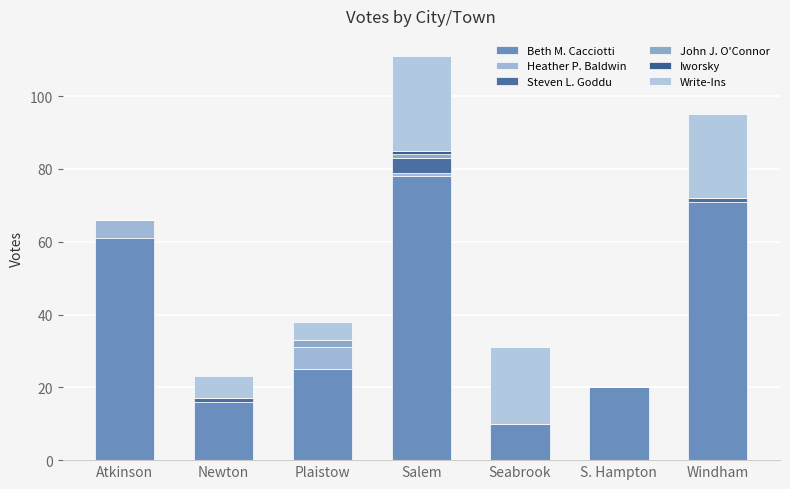

Are the bars horizontal?

No